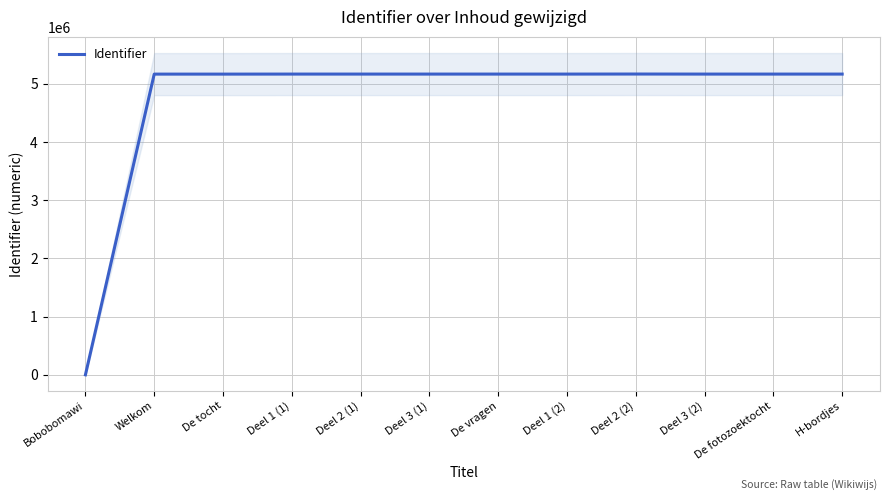

The chart shows a value of 6777596 at Deel 1 (1). True or false?

False